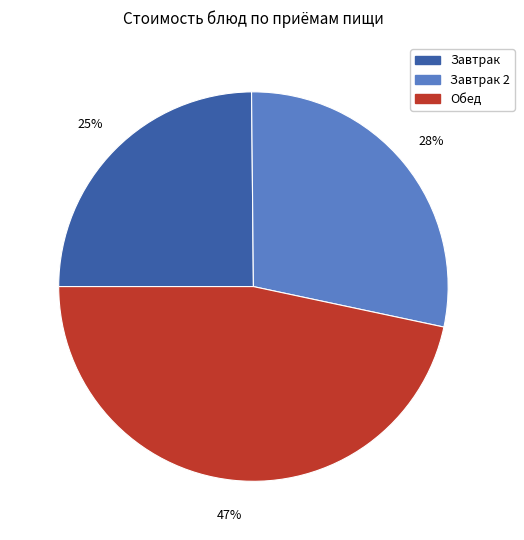

To the nearest percent, what is the average slice percentage?

33%